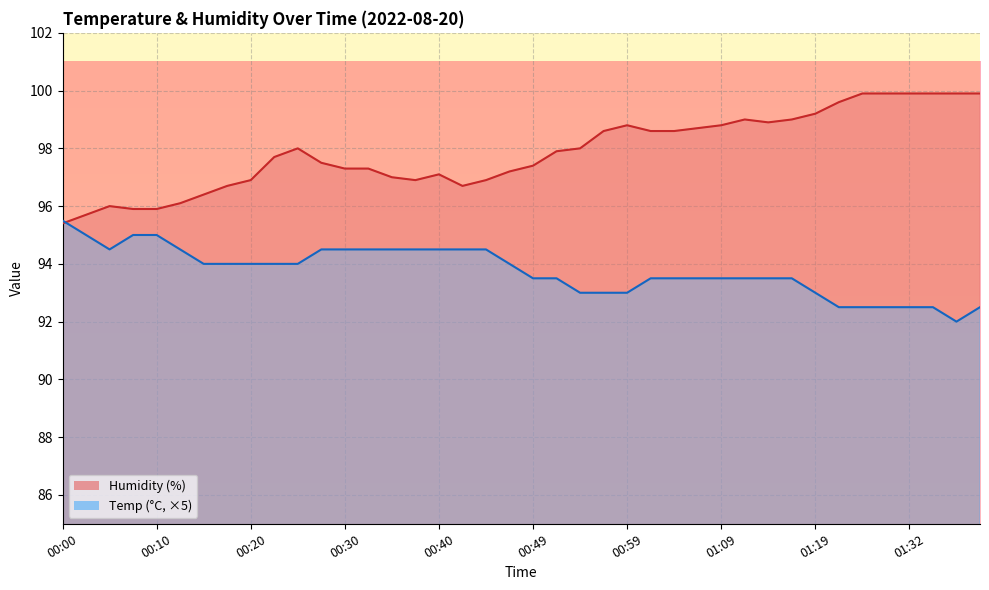

Where does the Temp series first go above 94?

00:00